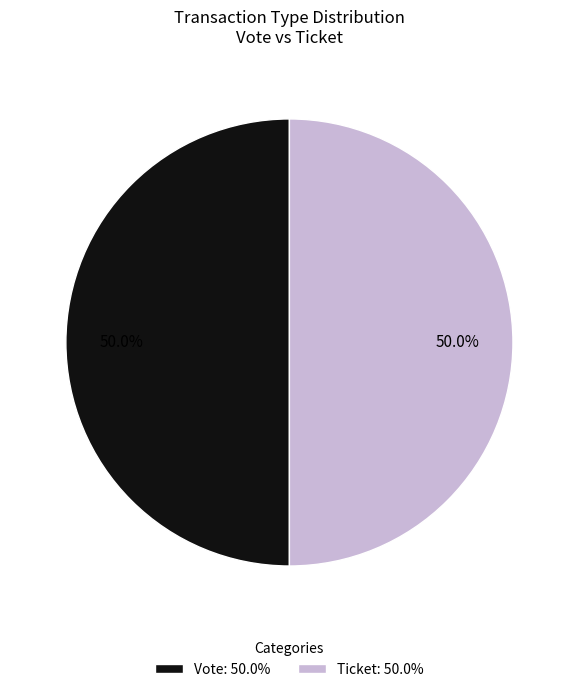

Is the sum of Vote: 50.0% and Ticket: 50.0% greater than half?

Yes